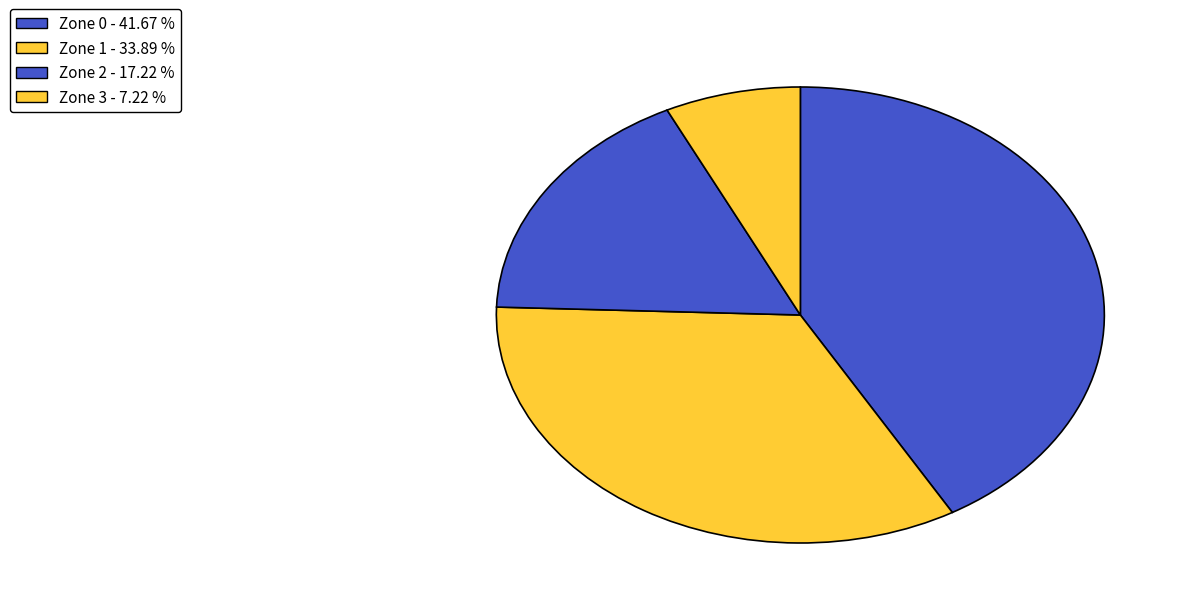

Do Zone 2 and Zone 0 together represent more than half of the pie?

Yes